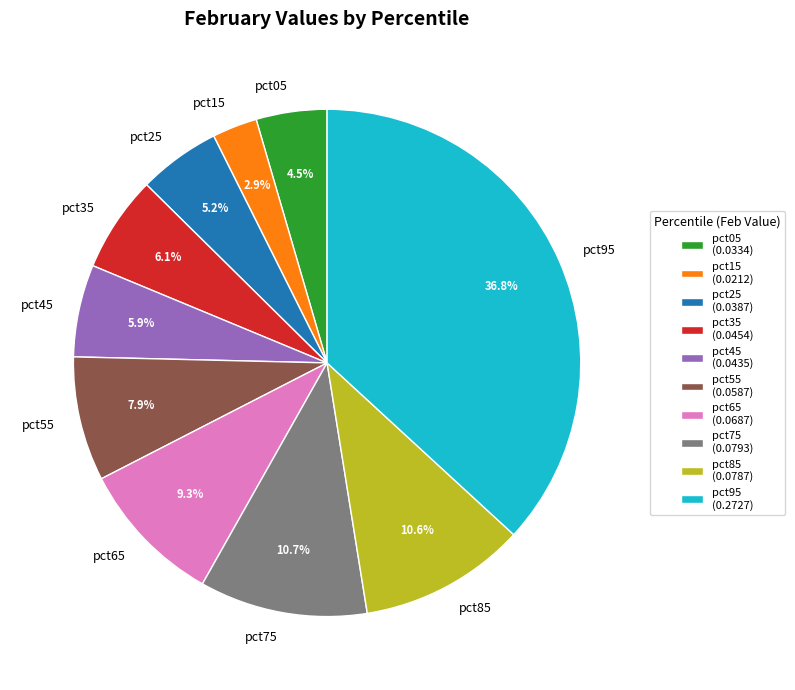

Which category has the biggest portion of the pie?

pct95